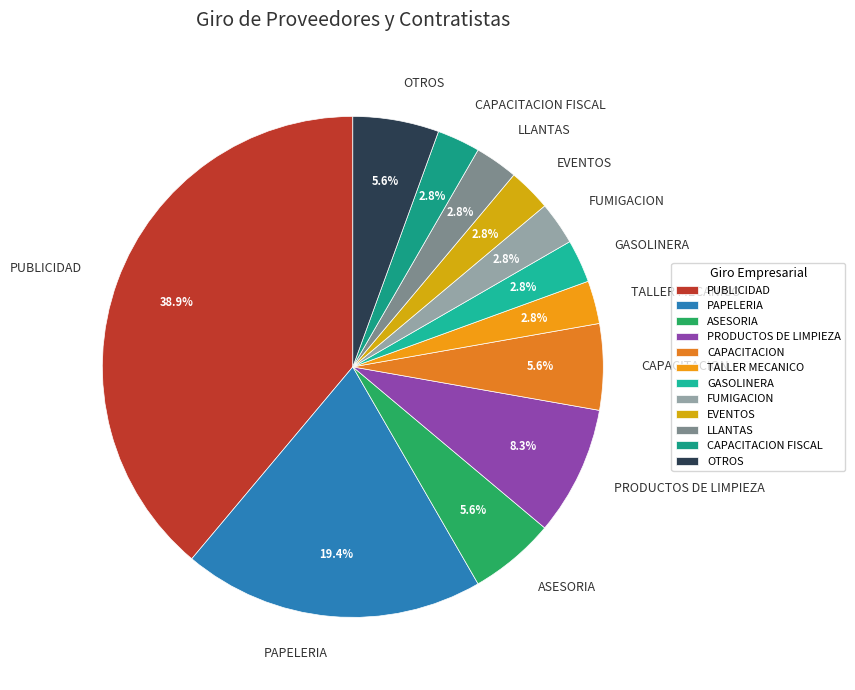

How many slices are in this pie chart?

12